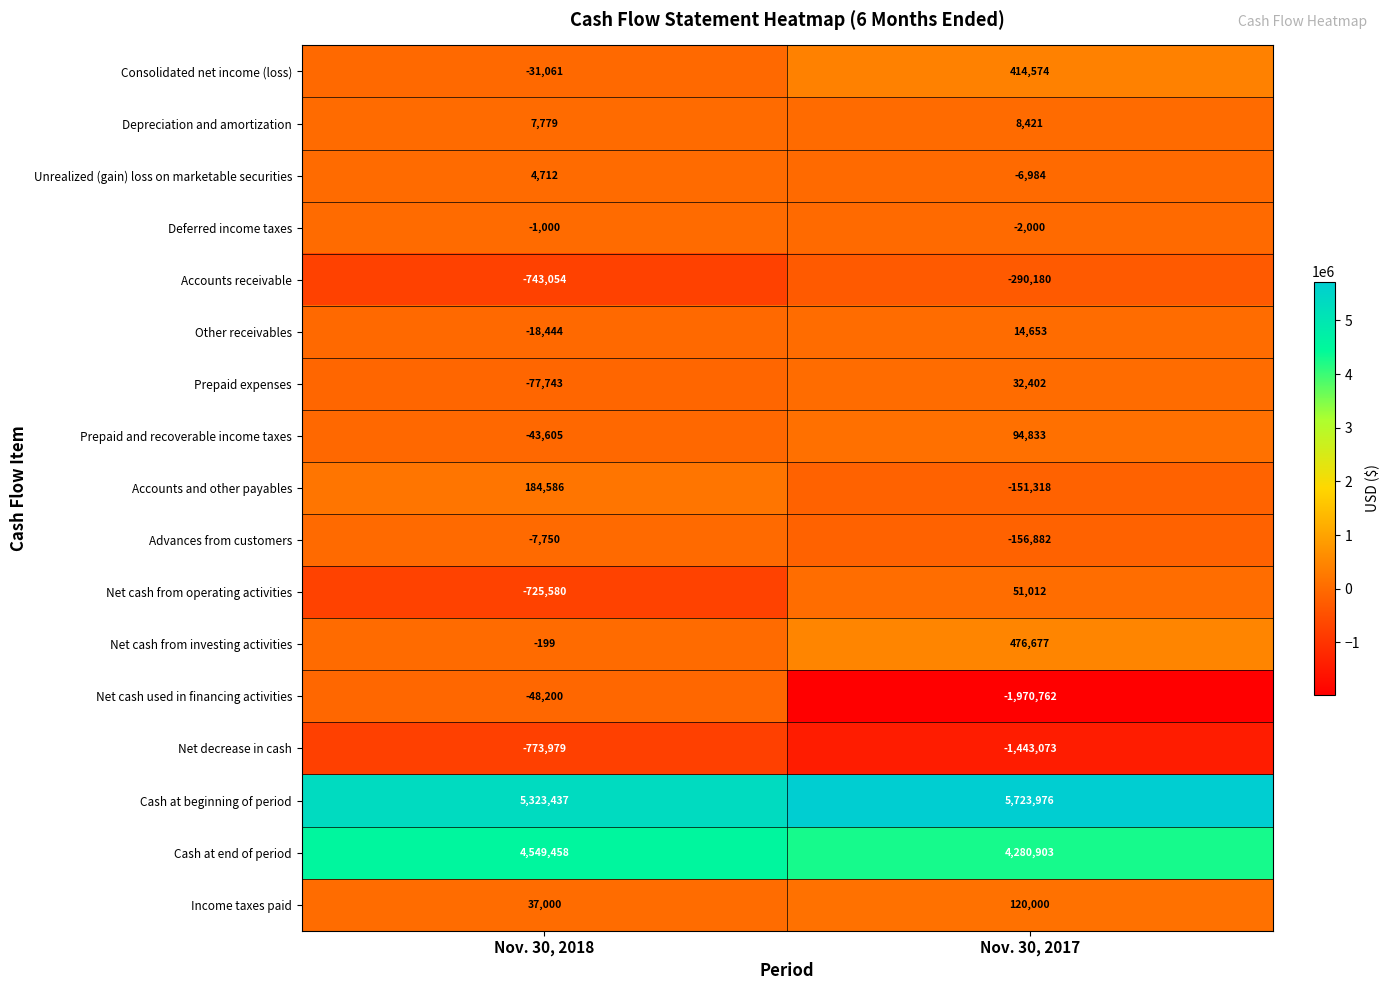

What is the minimum value shown in the chart?

-1970762